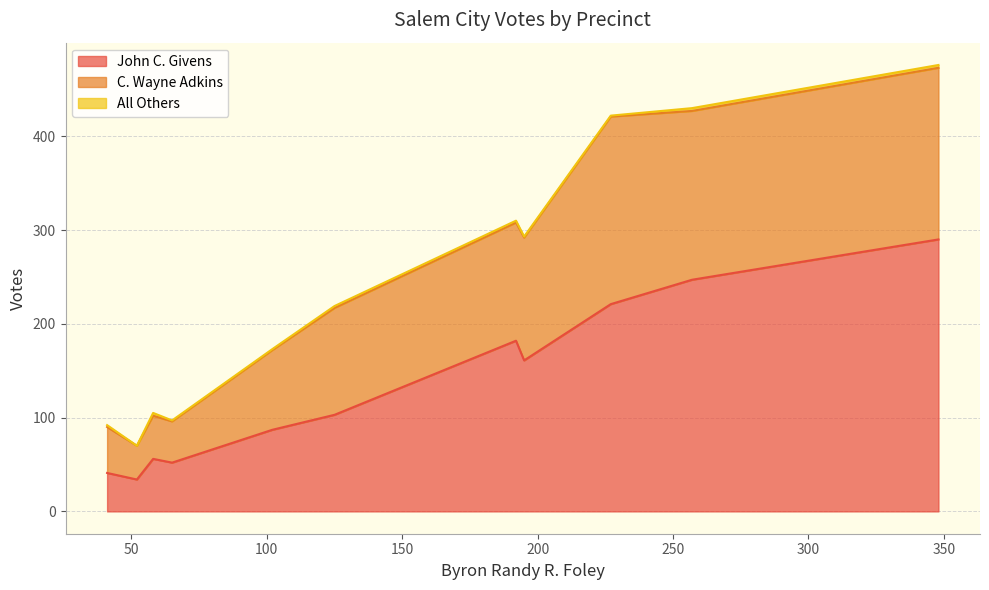

What is the maximum value for John C. Givens?

290